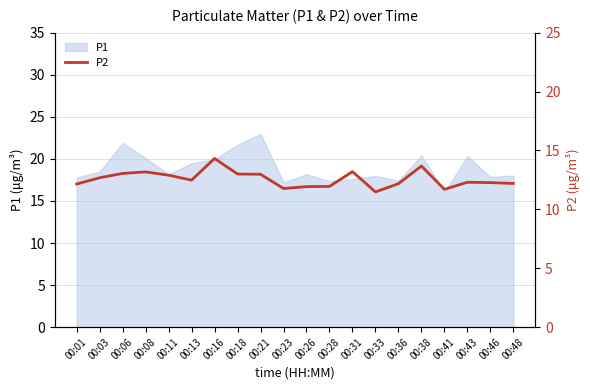

True or false: the data shows 5.2 at 00:06.

False